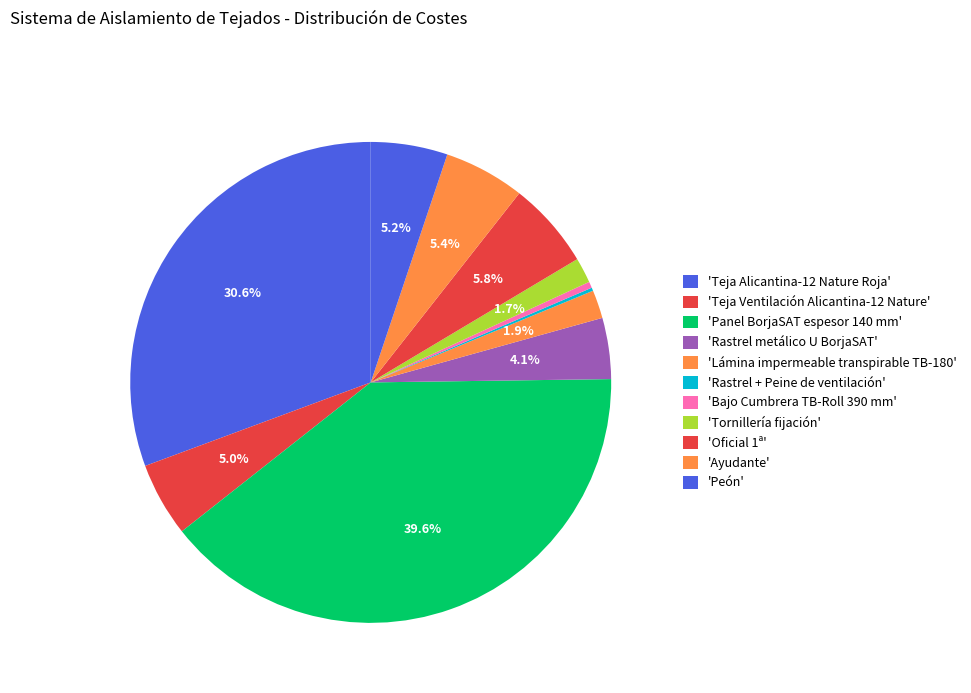

To the nearest percent, what is the average slice percentage?

9%